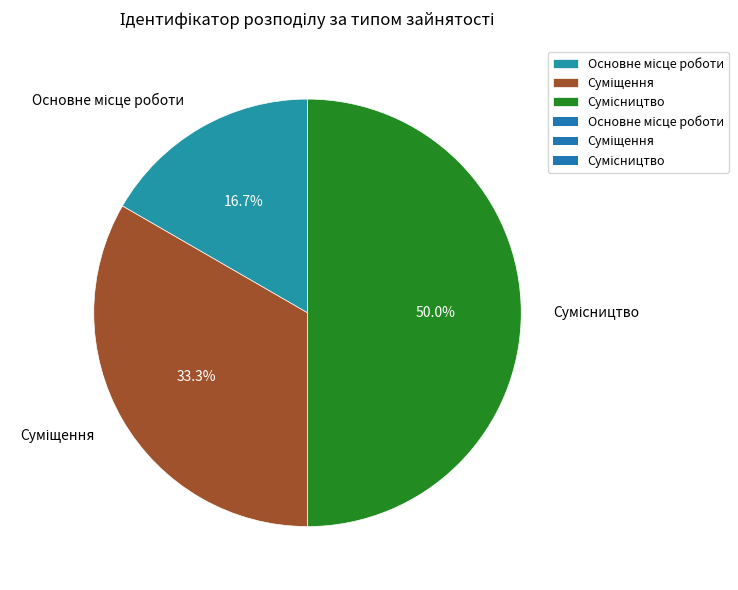

What is the smallest slice in the pie chart?

Основне місце роботи